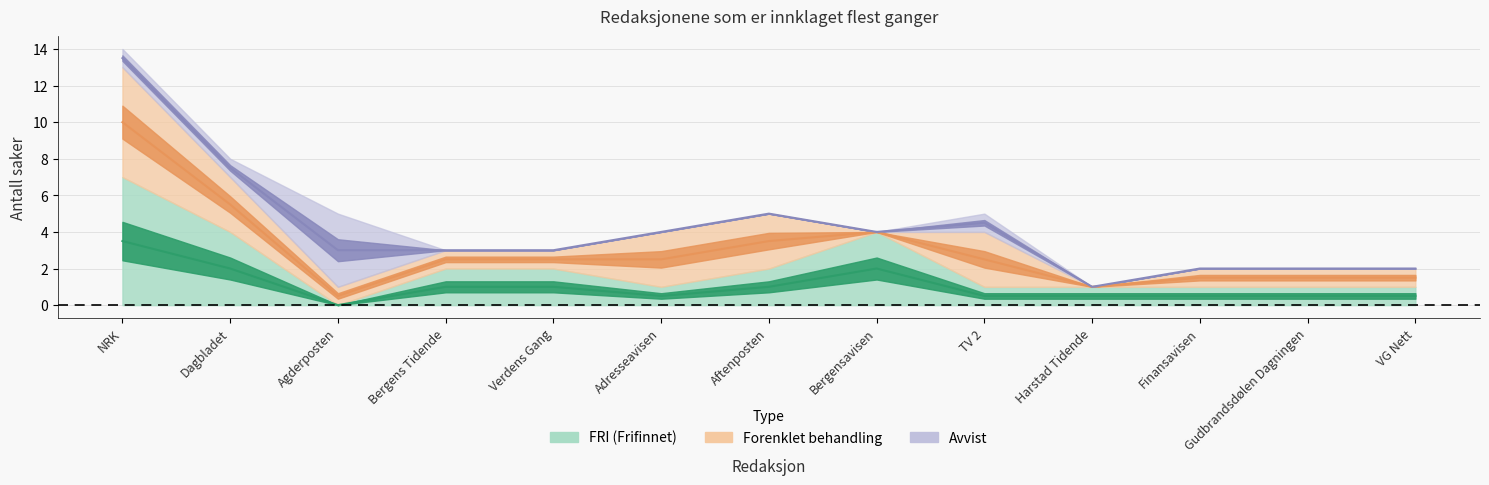

At which label does Avvist reach its peak?

Agderposten